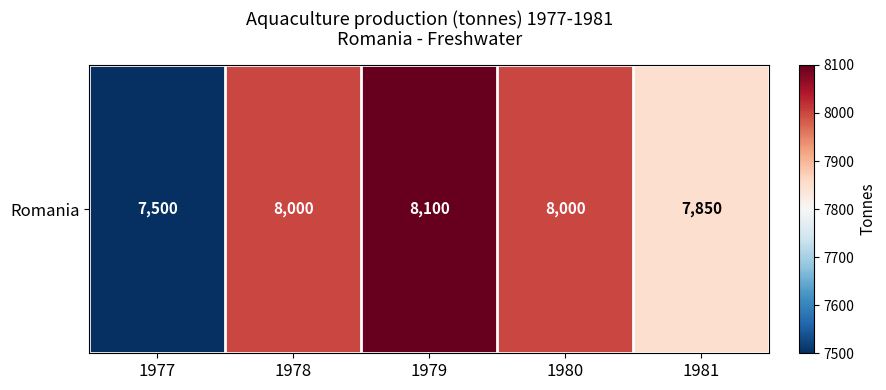

What value does the data have at 1977?

7500